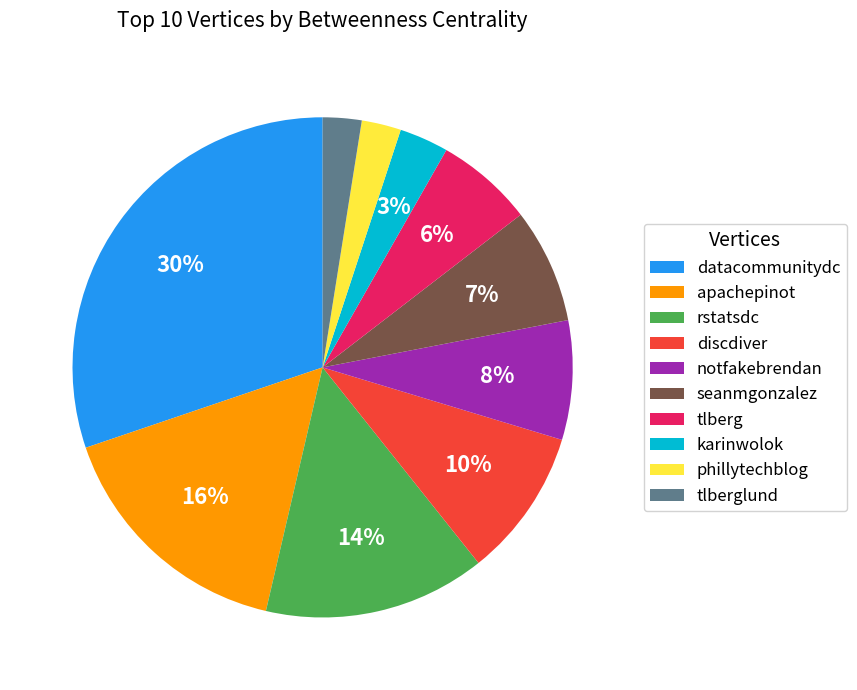

Which category has the biggest portion of the pie?

datacommunitydc